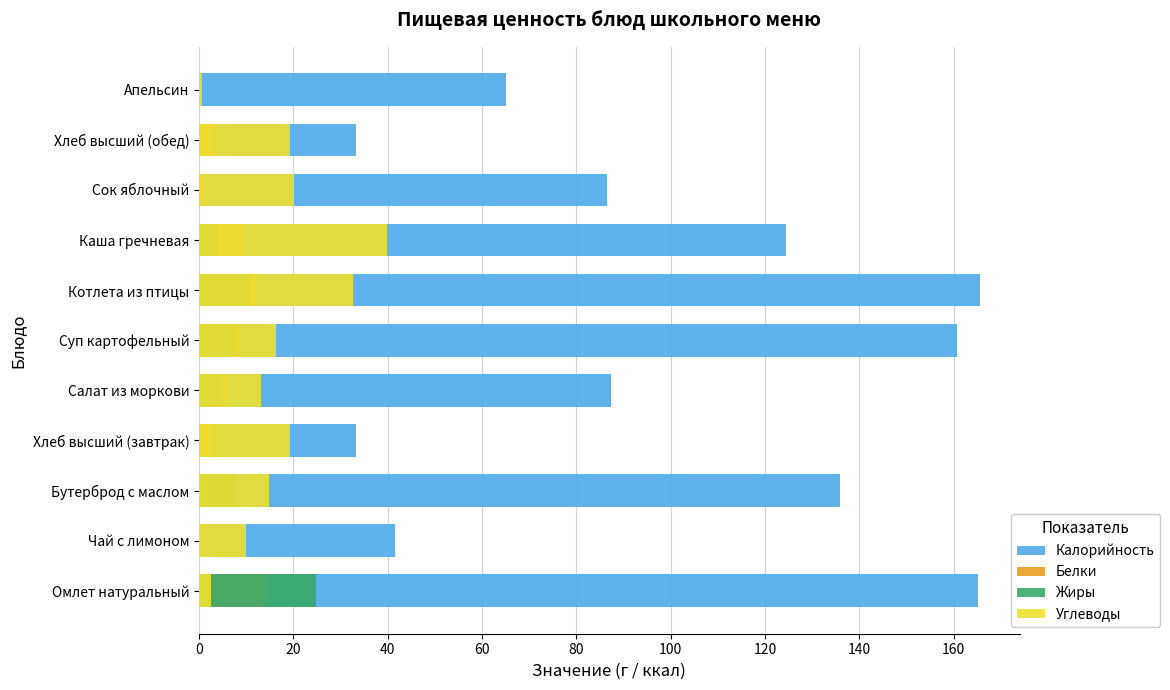

What is the average value of the Калорийность series?

99.9